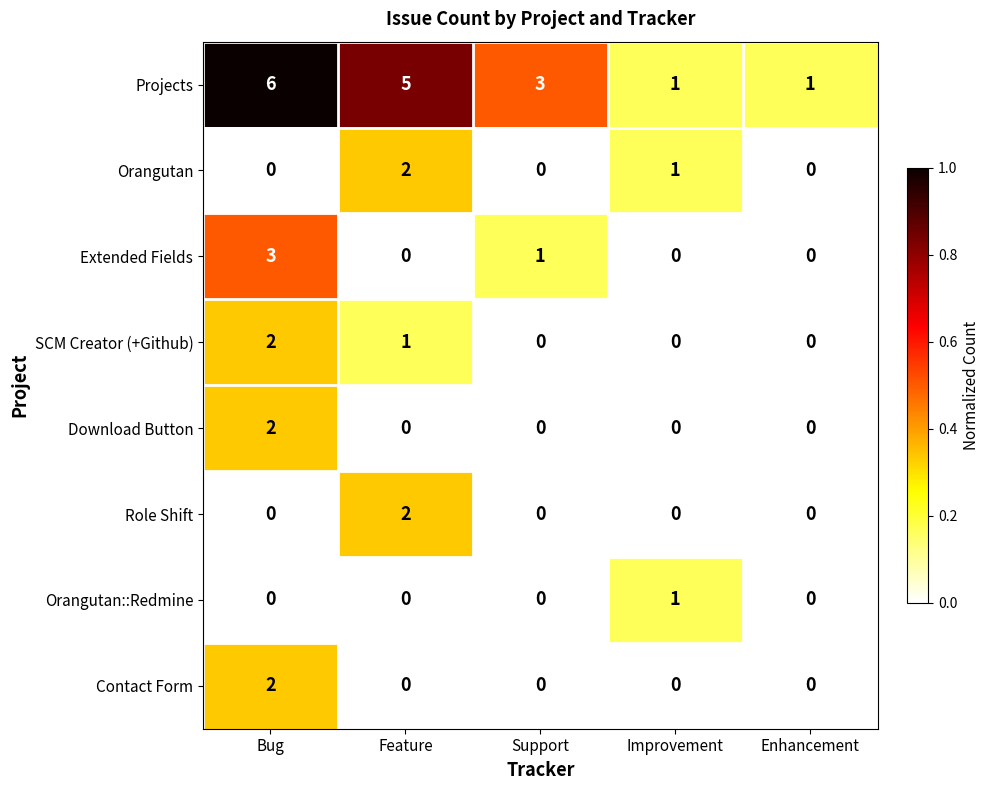

What is the sum of all SCM Creator (+Github) values?

3